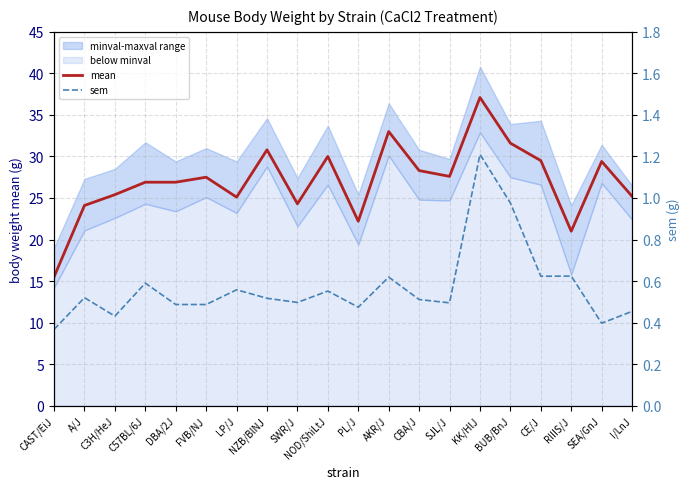

Is the value of mean at AKR/J greater than the value of sem at A/J?

Yes